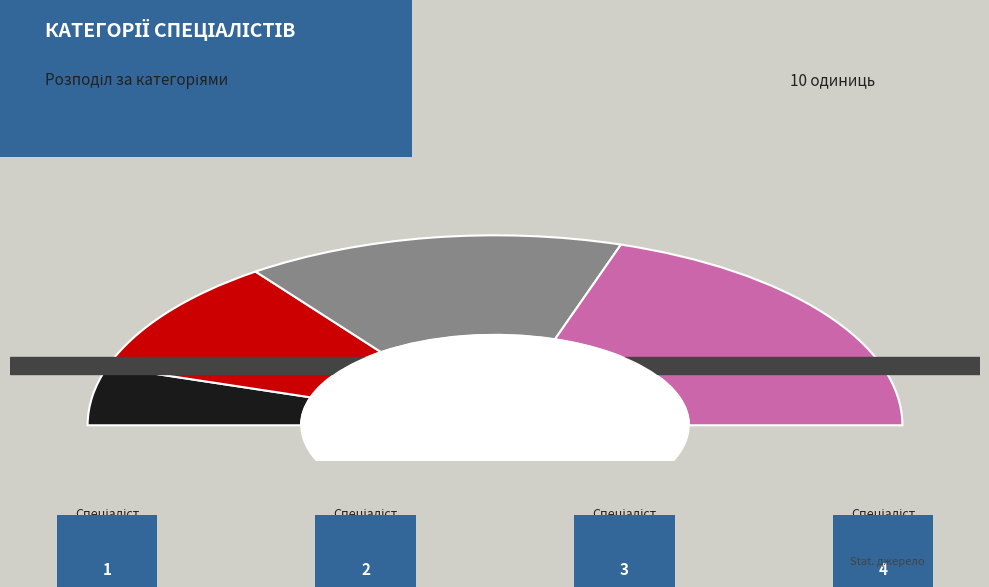

The Спеціаліст slice represents 10% of the pie. True or false?

True